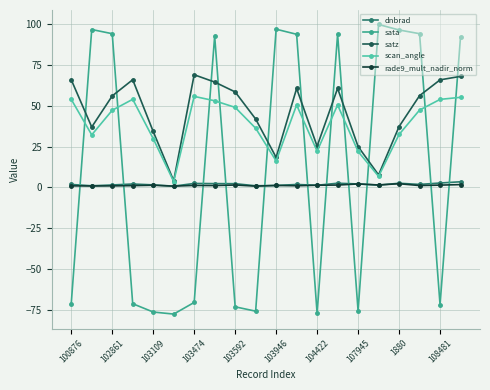

What is the value of the sata point at the 7th from the left?

-70.5